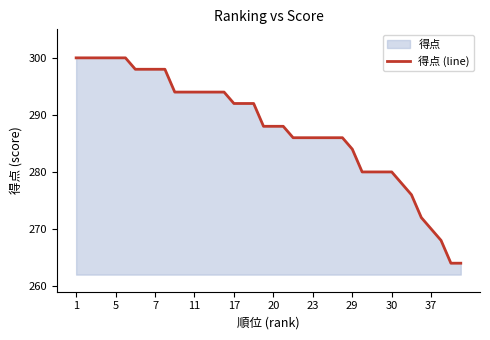

What is the difference between the maximum and minimum values?

36